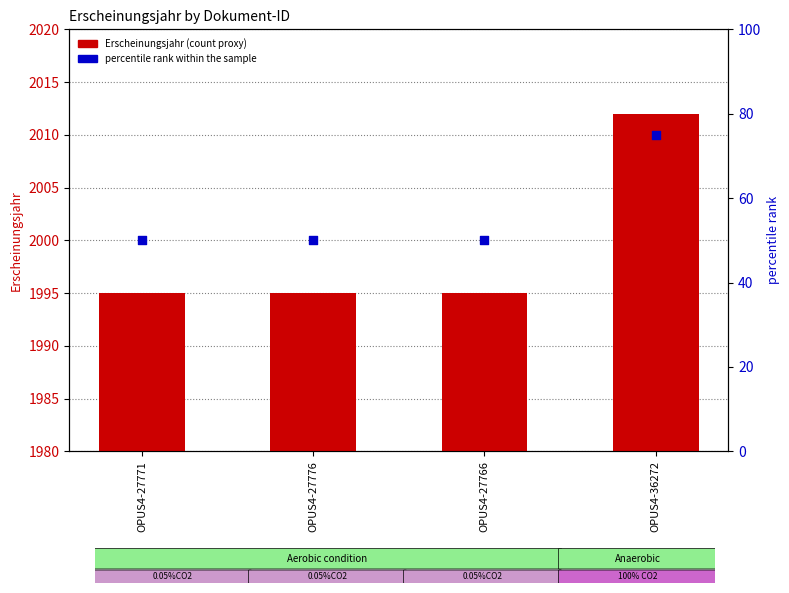

What are all the series names shown in the legend?

Erscheinungsjahr, percentile rank within the sample